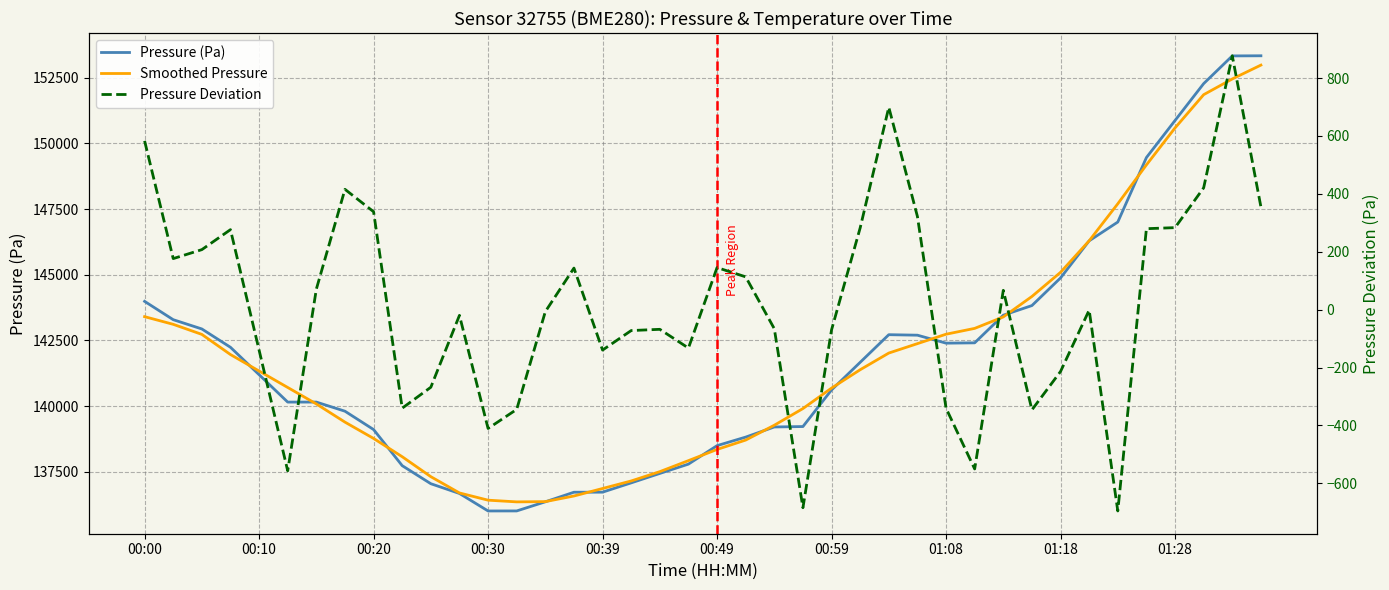

How many lines are shown in the chart?

3